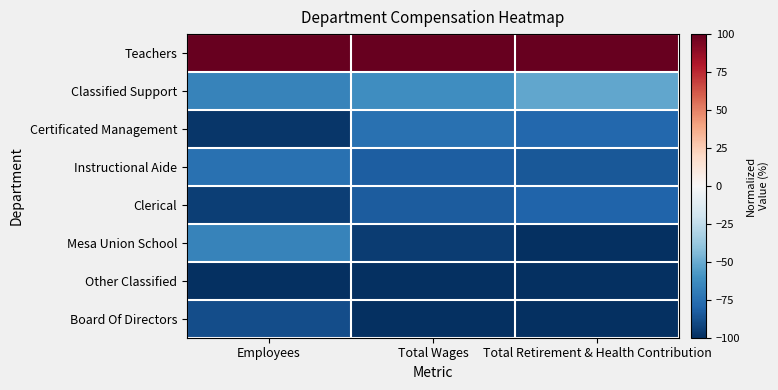

Which series has the widest spread of values?

Mesa Union School